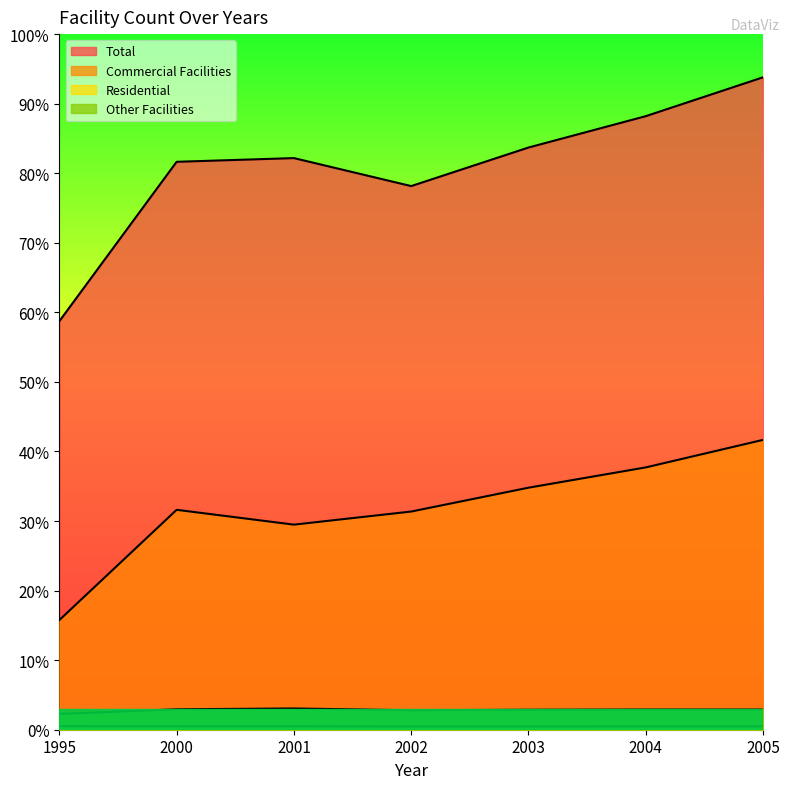

At which category does Other Facilities reach its first local peak?

2001